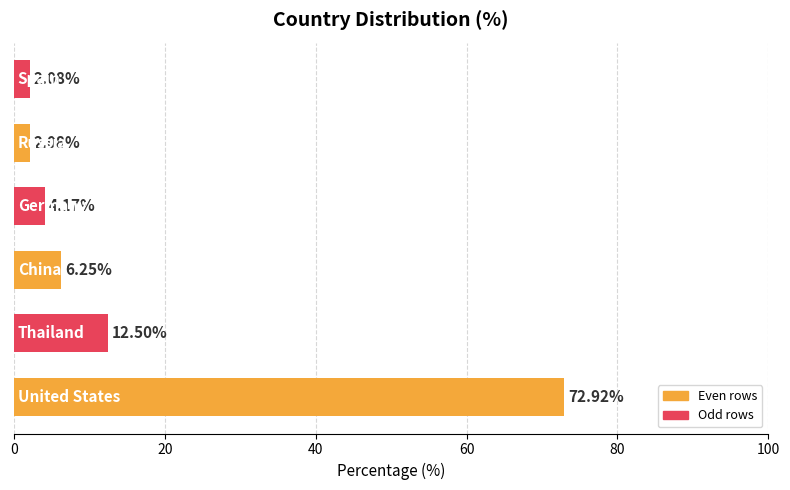

What is the difference between the maximum and minimum values?

70.8